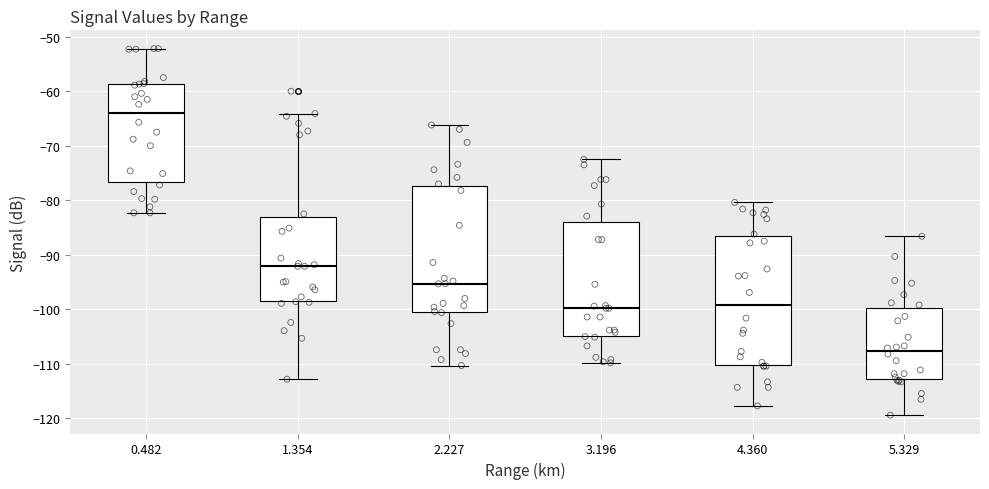

Reading left to right, transcribe this box plot: for each box, give where its median line is, the range the box spans, and where its two whiskers end, as read against the y-axis. The values are not printed on the chart, so give them approximately, as read against the axis.

0.482: median -64, box -77 to -59, whiskers -82 to -52
1.354: median -92, box -98 to -83, whiskers -113 to -64
2.227: median -95, box -101 to -77, whiskers -110 to -66
3.196: median -100, box -105 to -84, whiskers -110 to -72
4.360: median -99, box -110 to -87, whiskers -118 to -80
5.329: median -108, box -113 to -100, whiskers -119 to -87